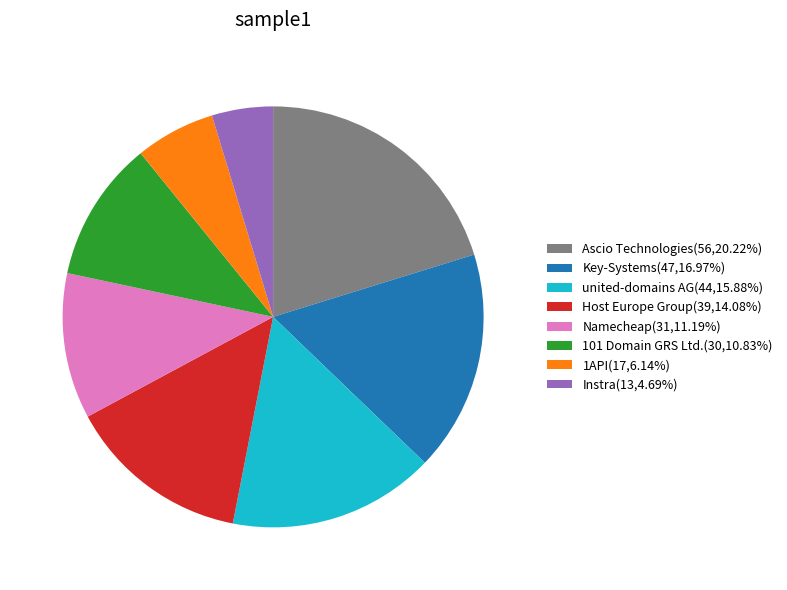

Which slice is the smallest?

Instra